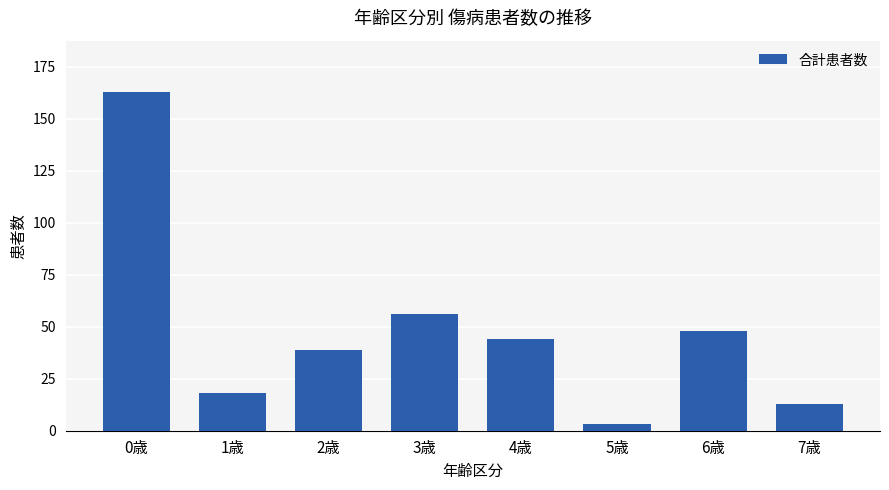

List the labels in order of value, largest first.

0歳, 3歳, 6歳, 4歳, 2歳, 1歳, 7歳, 5歳